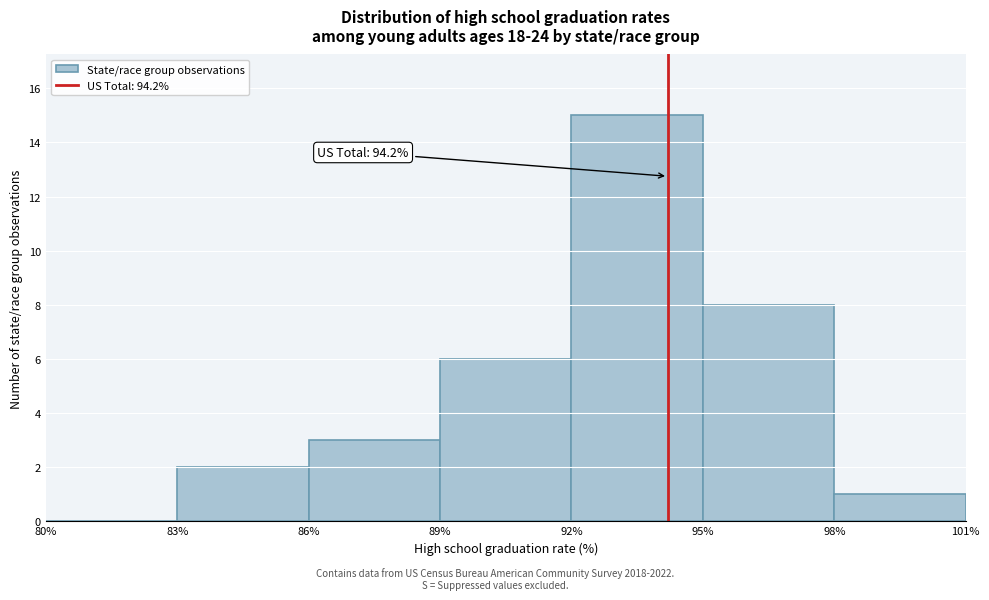

Which range on the x-axis has the tallest bar?

92% to 95%